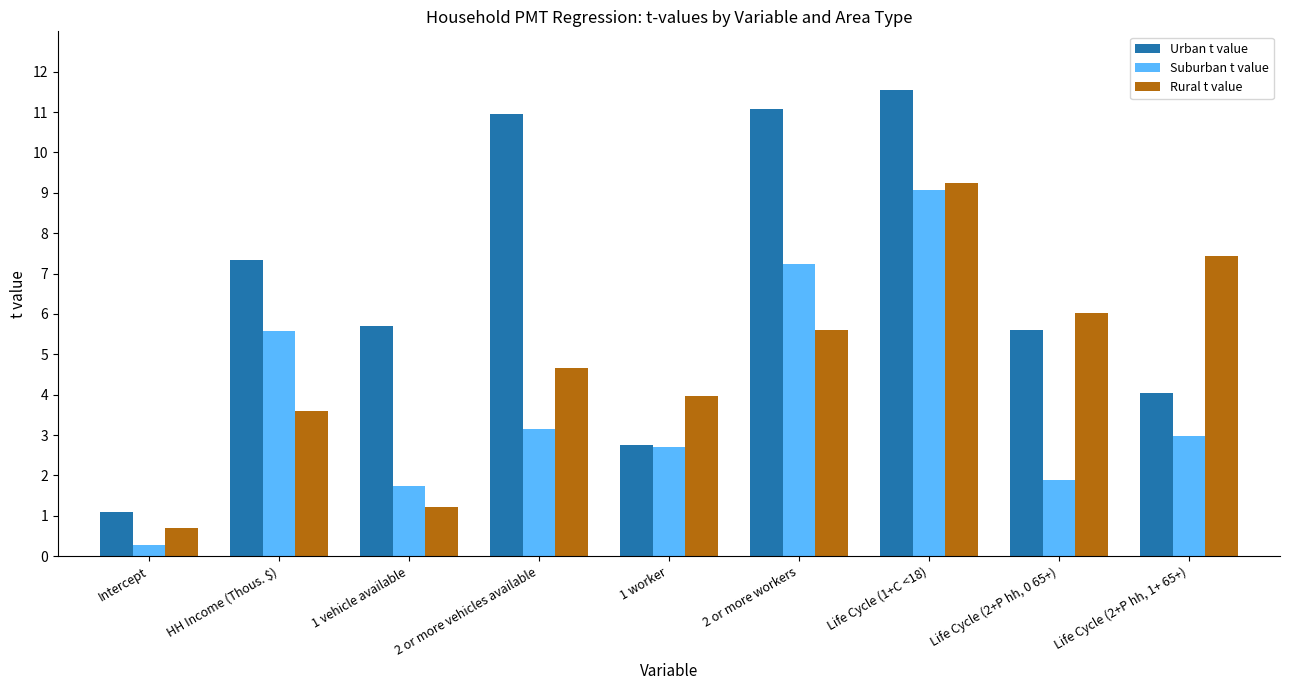

What position from the left is 2 or more workers?

6